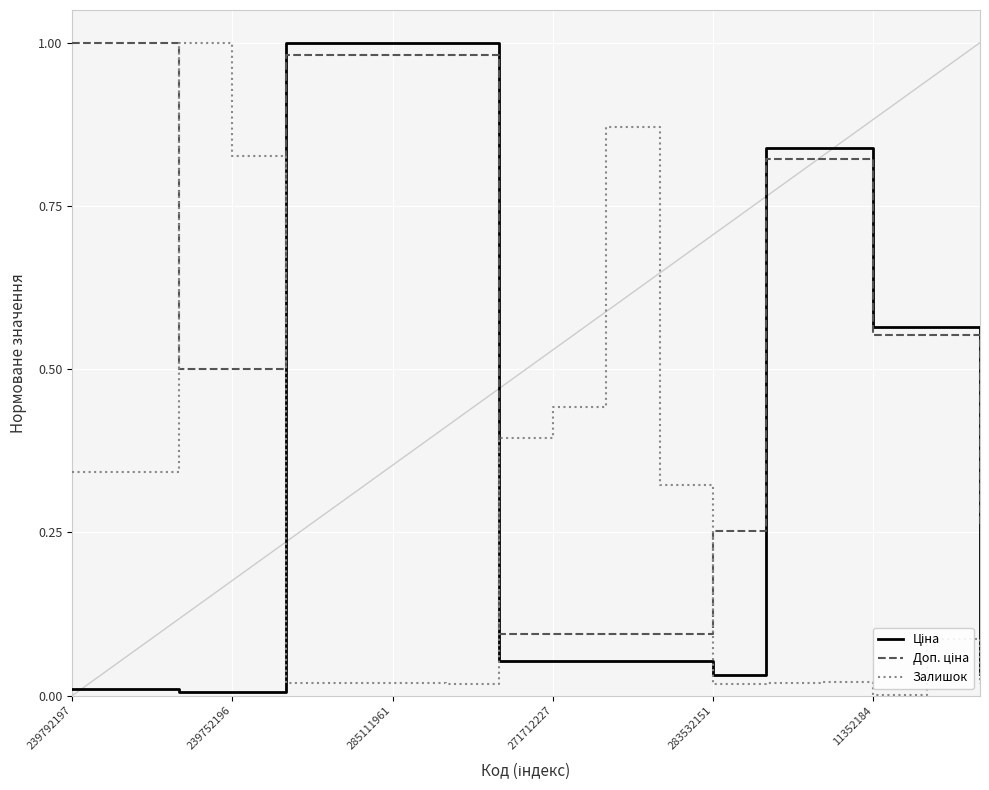

Is this an area chart (filled region under the line)?

No